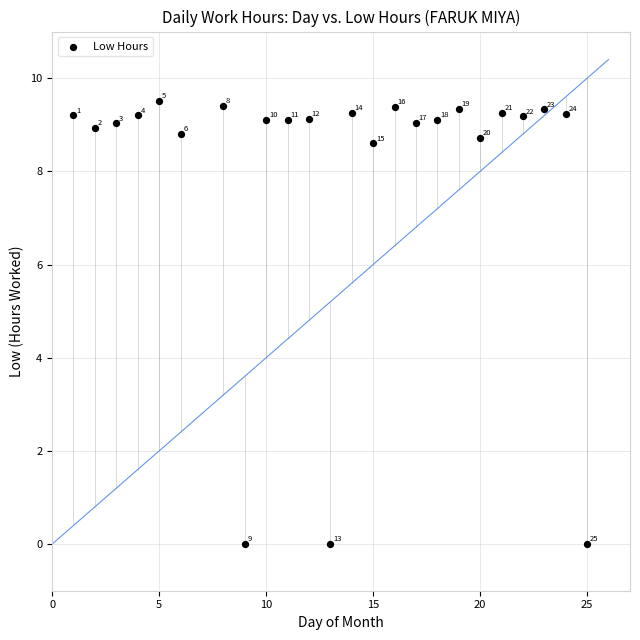

What is the range of Y values (max minus min)?

9.5